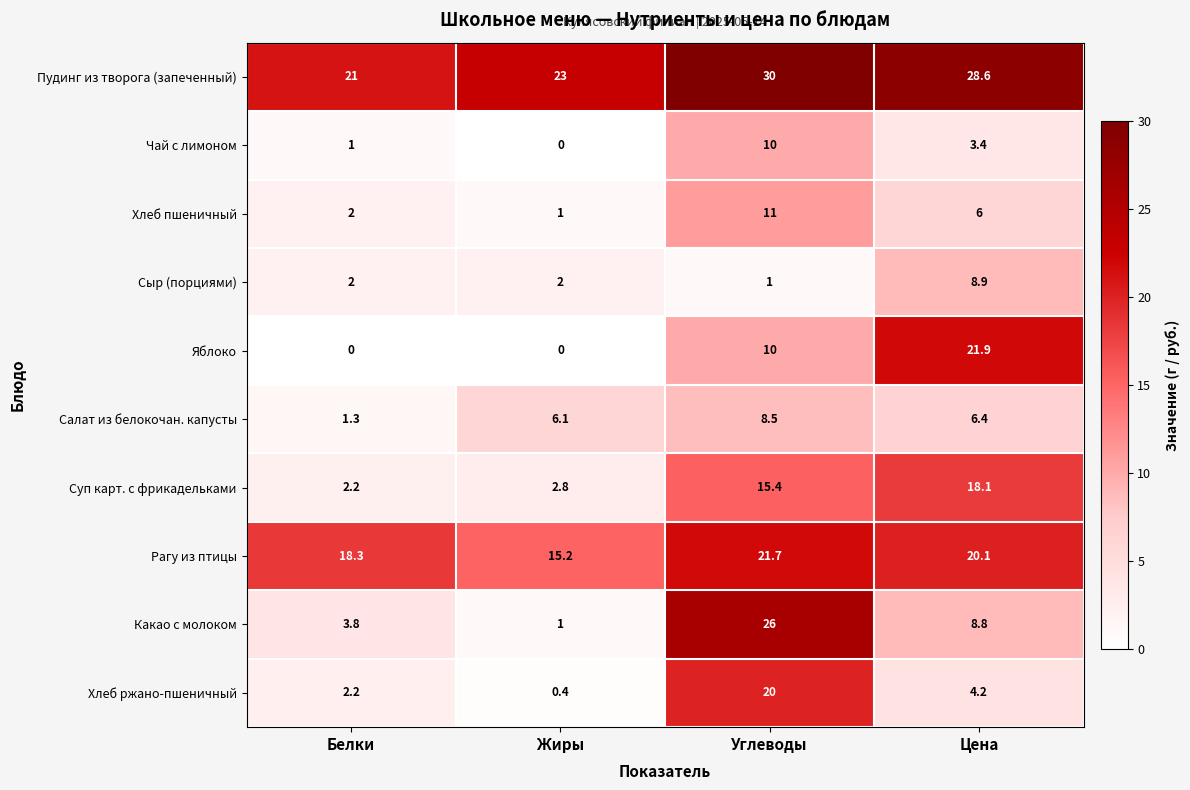

At which label is Хлеб ржано-пшеничный closest to 10?

Цена